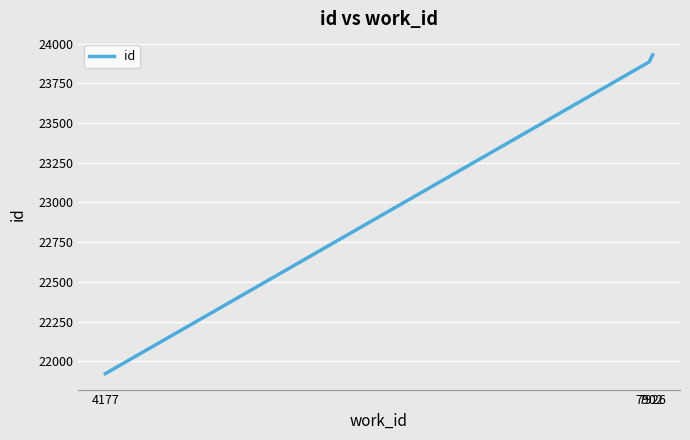

What is the greatest value displayed?

23929